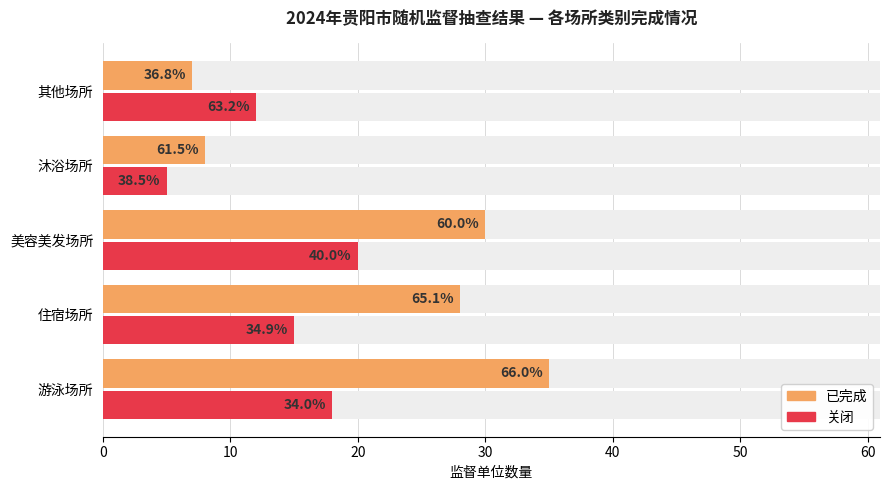

Is the value of 已完成 at 住宿场所 greater than the value of 关闭 at 美容美发场所?

Yes